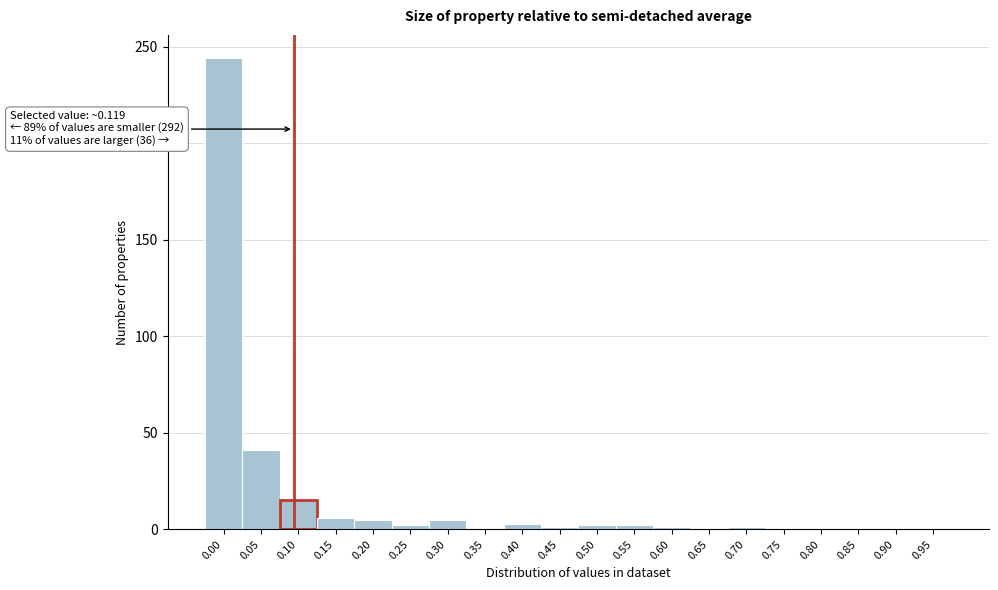

What is the sum of all values?

328